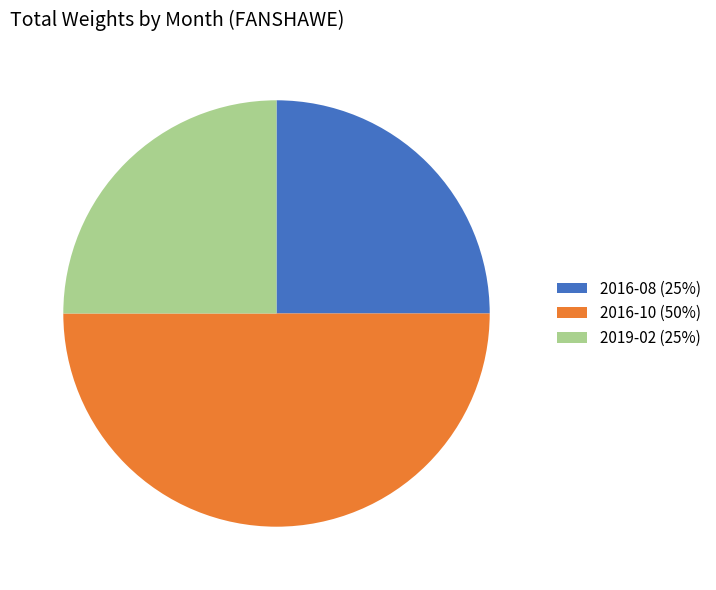

True or false: 2016-08 accounts for 13% of the total.

False